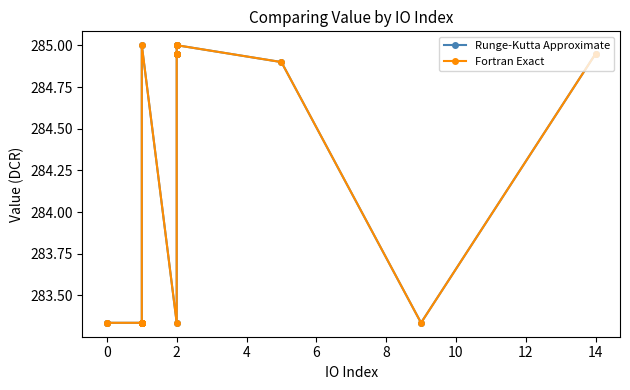

What is the average value of the Fortran Exact series?

283.9